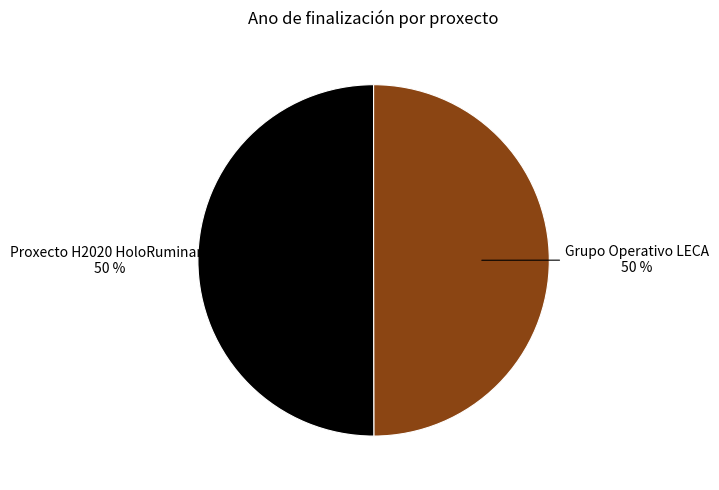

What percentage is the Proxecto H2020 HoloRuminant slice, to the nearest percent?

50%